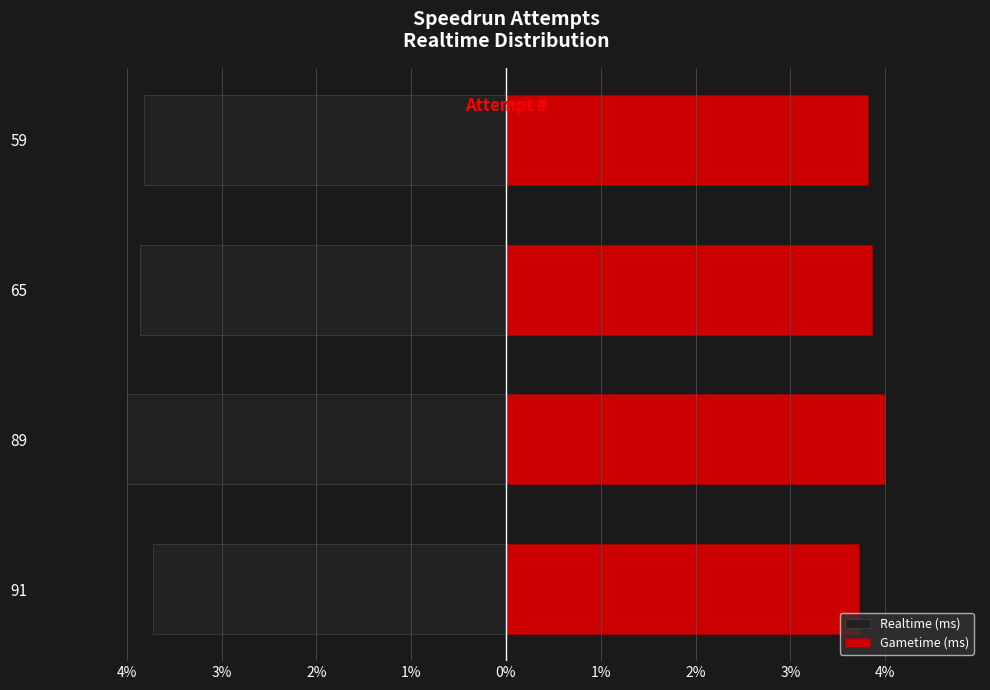

Count the Gametime (ms) values in the range 3 to 4.

4